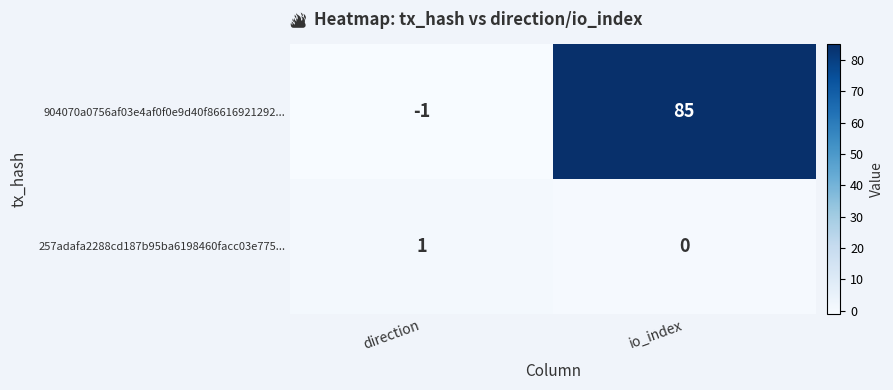

At io_index, list the series in order from smallest to largest.

257adafa2288cd187b95ba6198460facc03e775..., 904070a0756af03e4af0f0e9d40f86616921292...